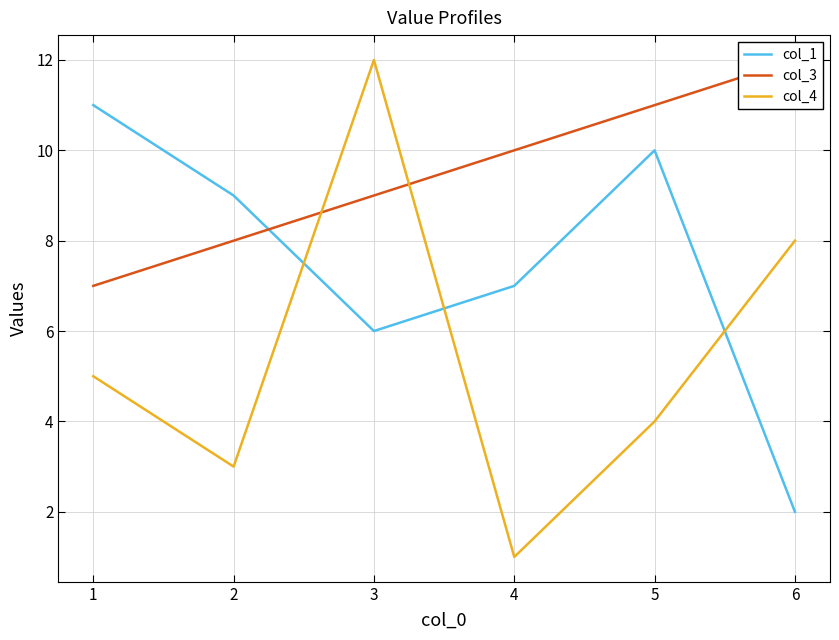

What value does the col_4 series have at 1?

5